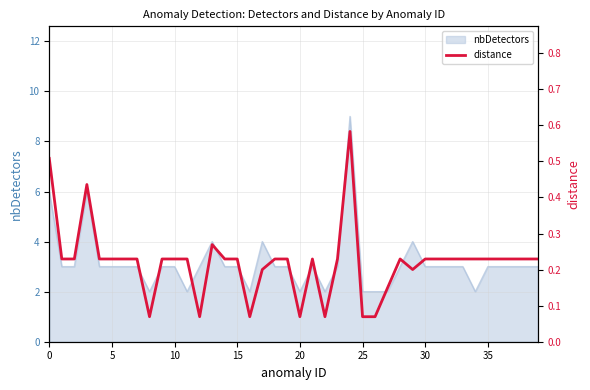

What is the maximum value for nbDetectors?

9